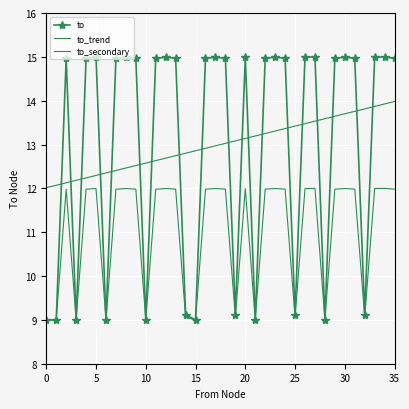

At which category is the sum across all series the highest?

34